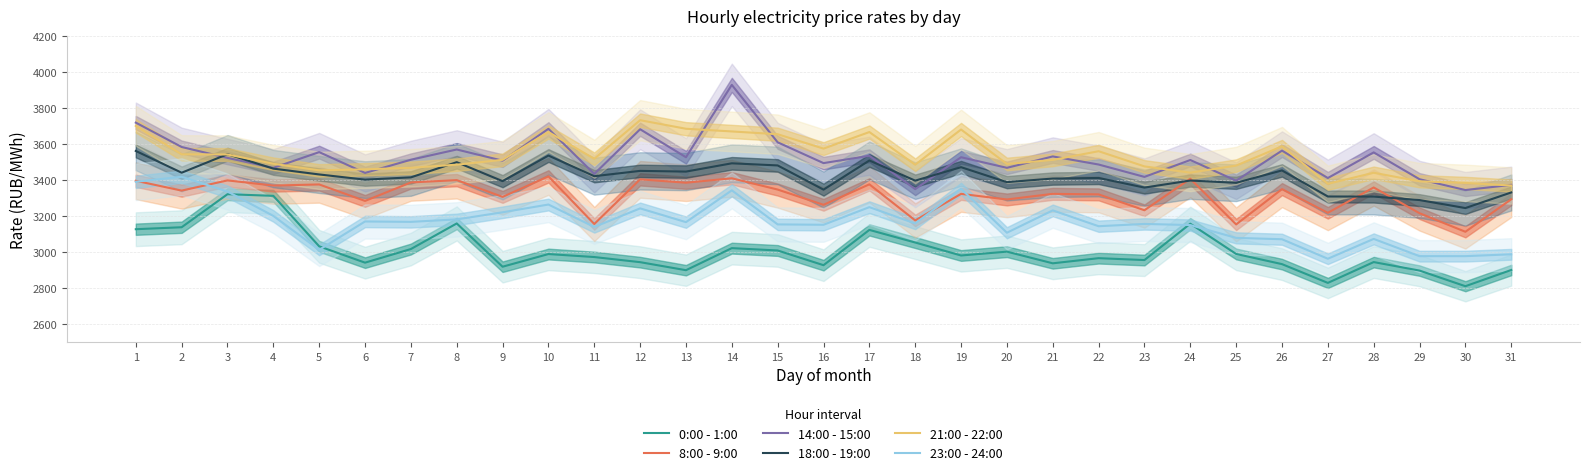

Between 14 and 25, which is larger?

14